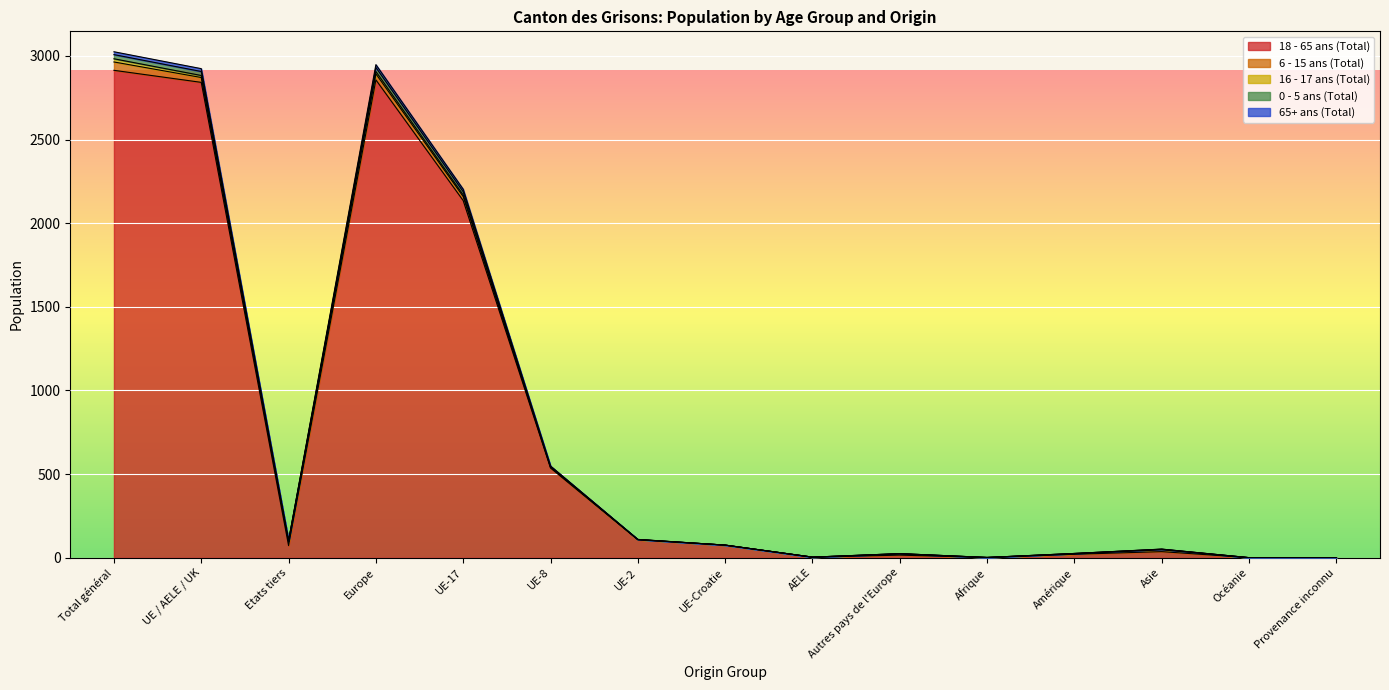

True or false: 65+ ans (Total) and 18 - 65 ans (Total) cross at least once.

False